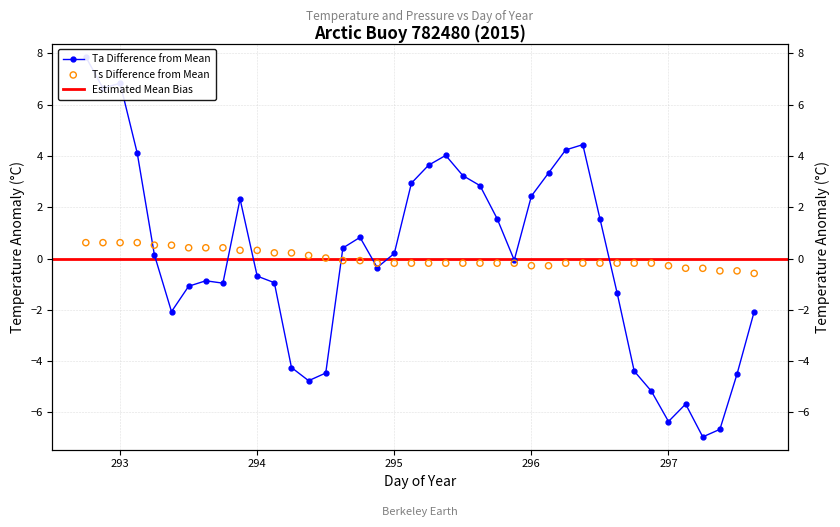

Which series has the largest total across all categories?

Ts